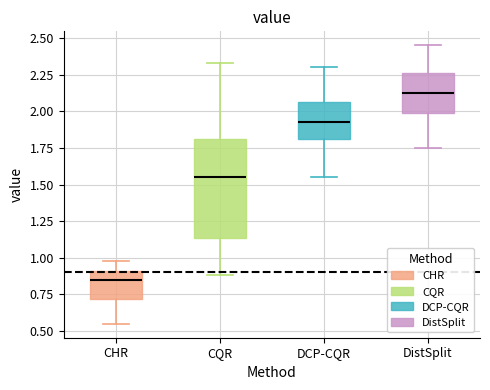

Which box is the tallest, from its lower edge to its upper edge?

CQR